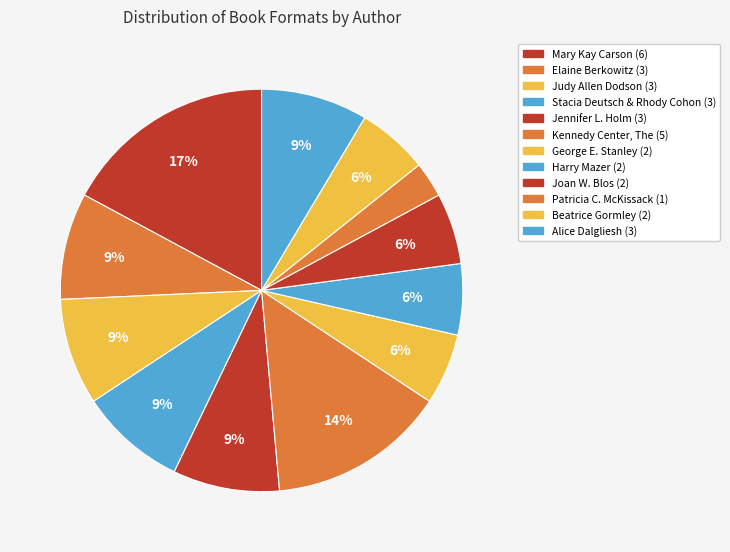

How many segments does this pie chart have?

12